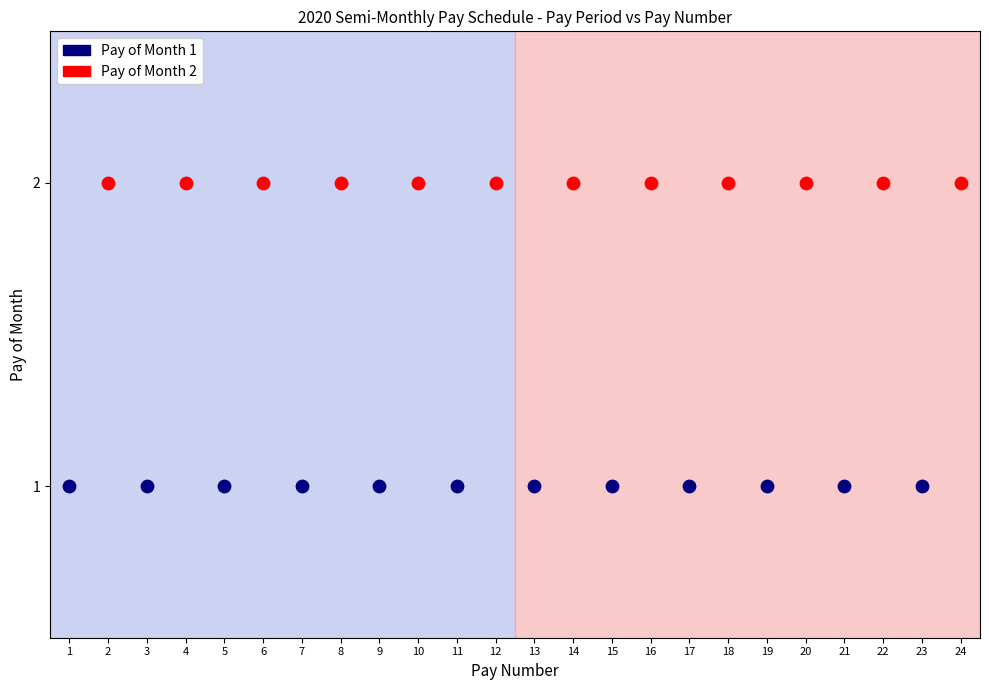

Which series contains the highest Y value?

Pay of Month 2